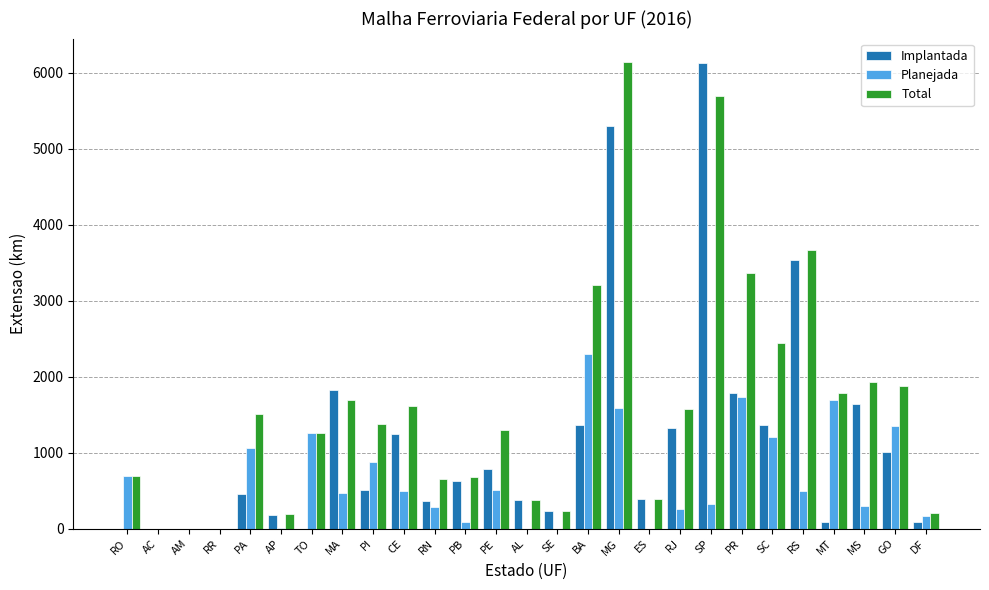

True or false: Planejada has a value of 2953.1 at MT.

False